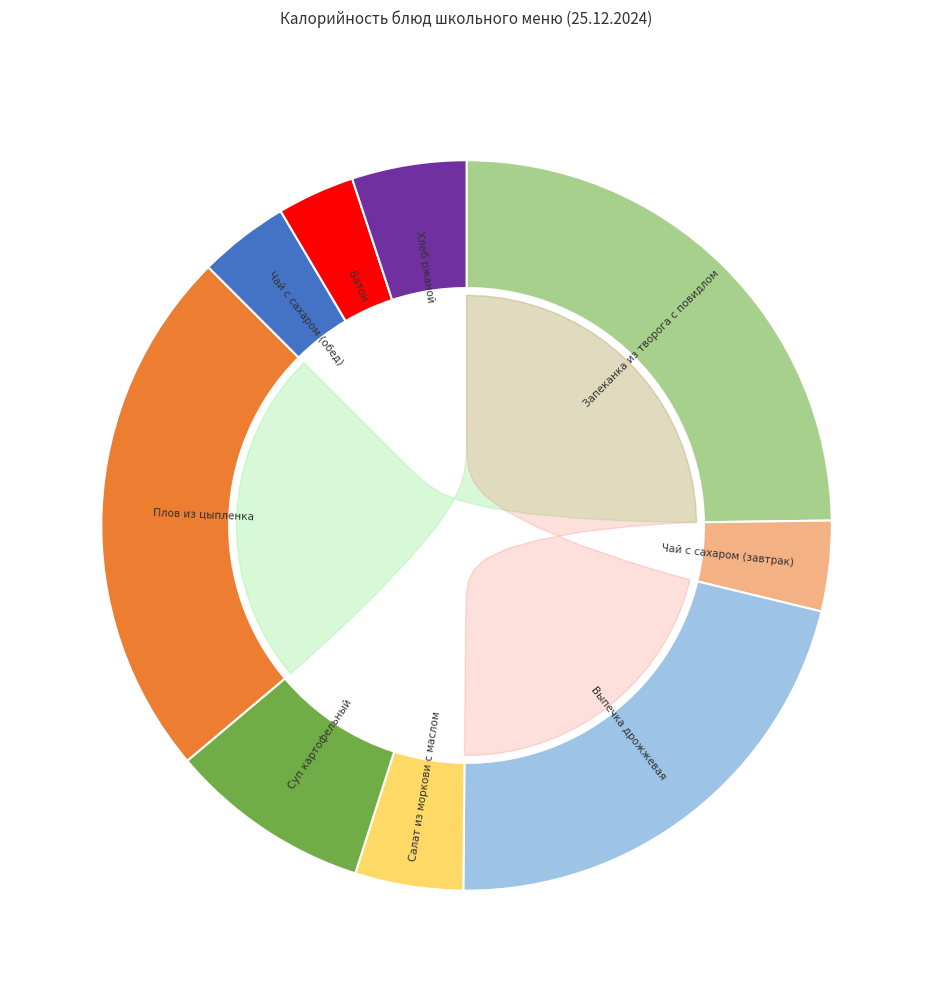

What is the total percentage of Салат из моркови с маслом and Батон?

8.2%